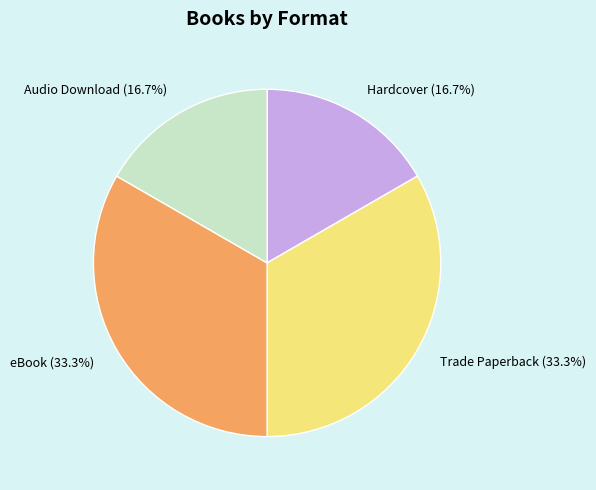

To the nearest percent, what portion does Trade Paperback represent?

33%